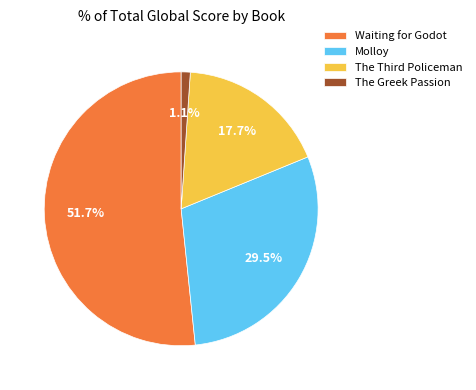

To the nearest percent, what is the combined percentage of The Greek Passion and Waiting for Godot?

53%